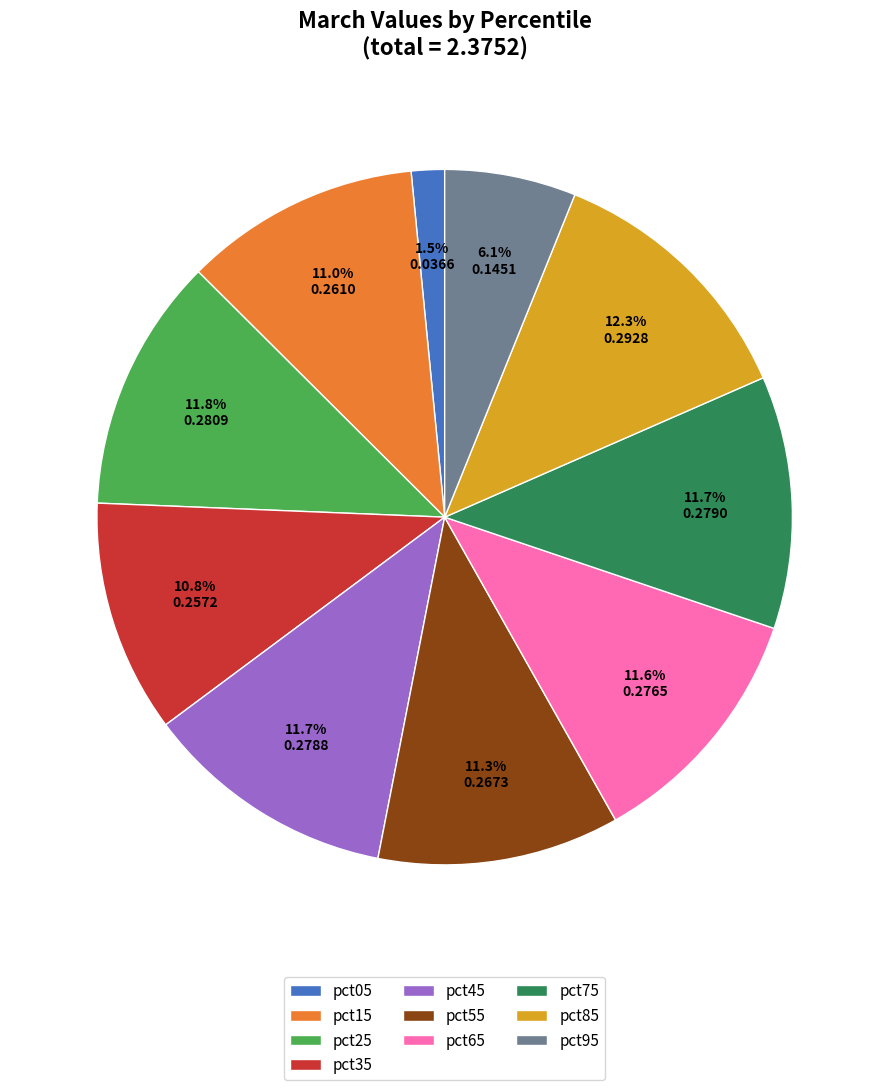

True or false: pct15 accounts for 5% of the total.

False